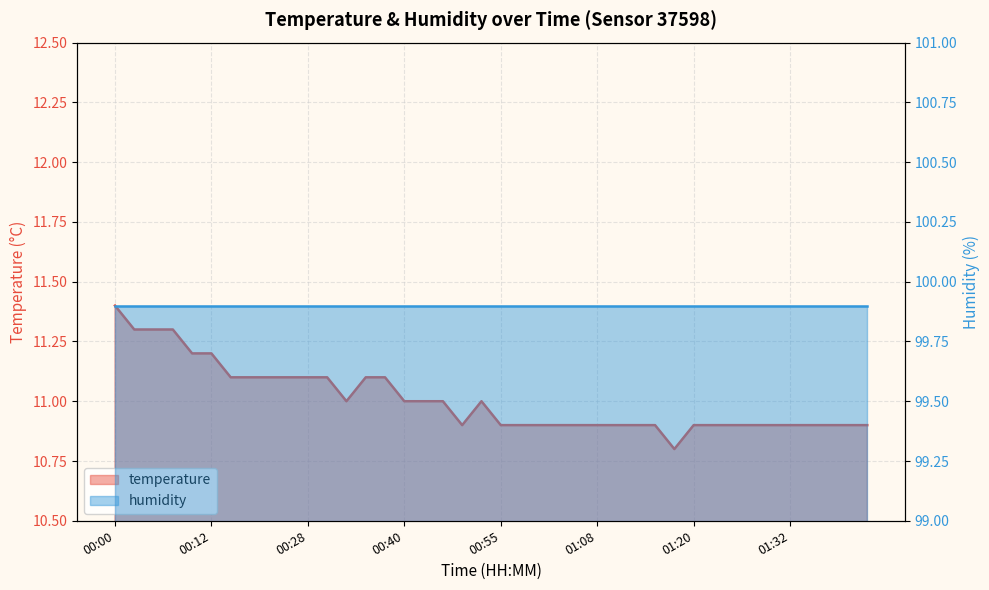

Which label corresponds to the smallest value in the chart?

01:17